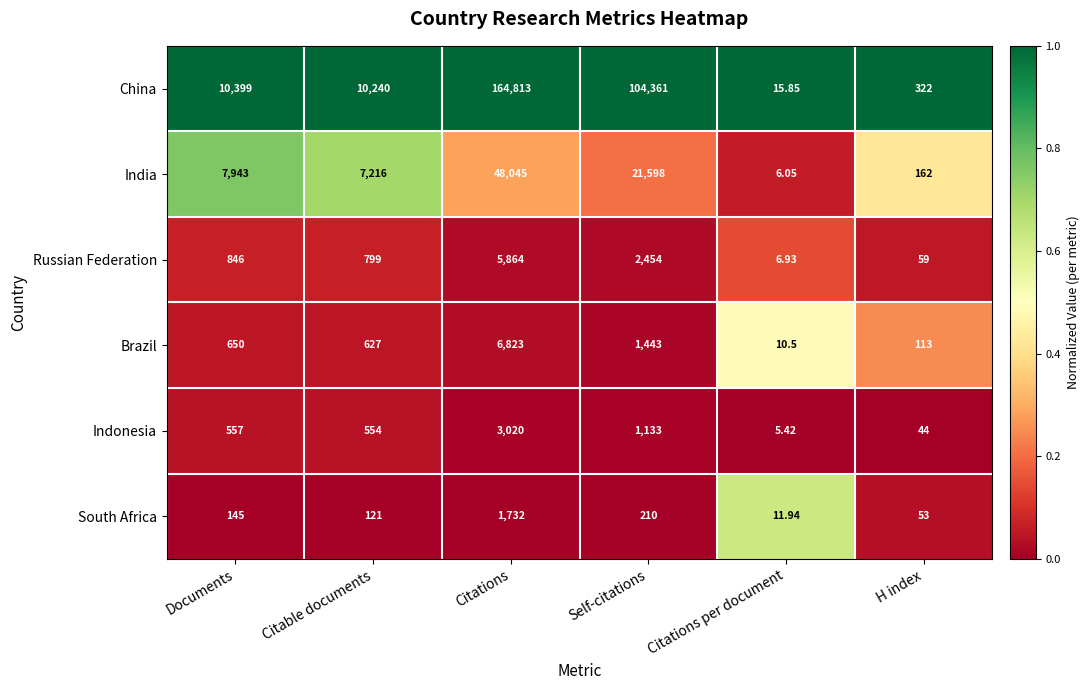

Which label corresponds to the largest value in the chart?

Citations